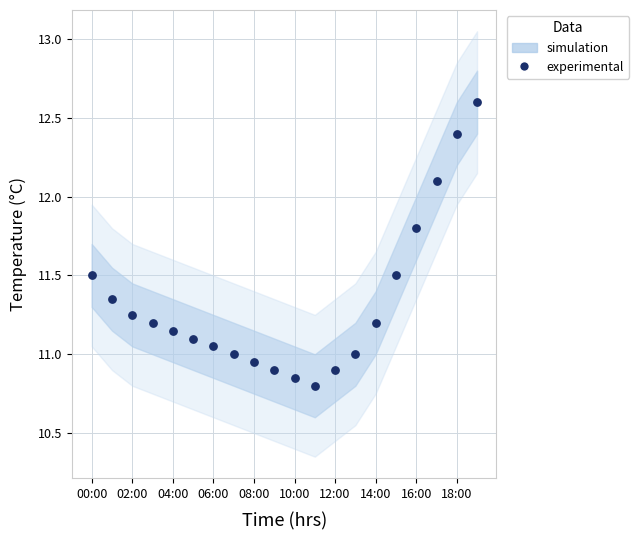

What is the range of Y values (max minus min)?

1.8